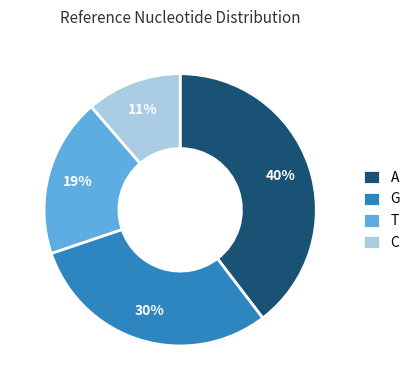

To the nearest percent, what portion does T represent?

19%